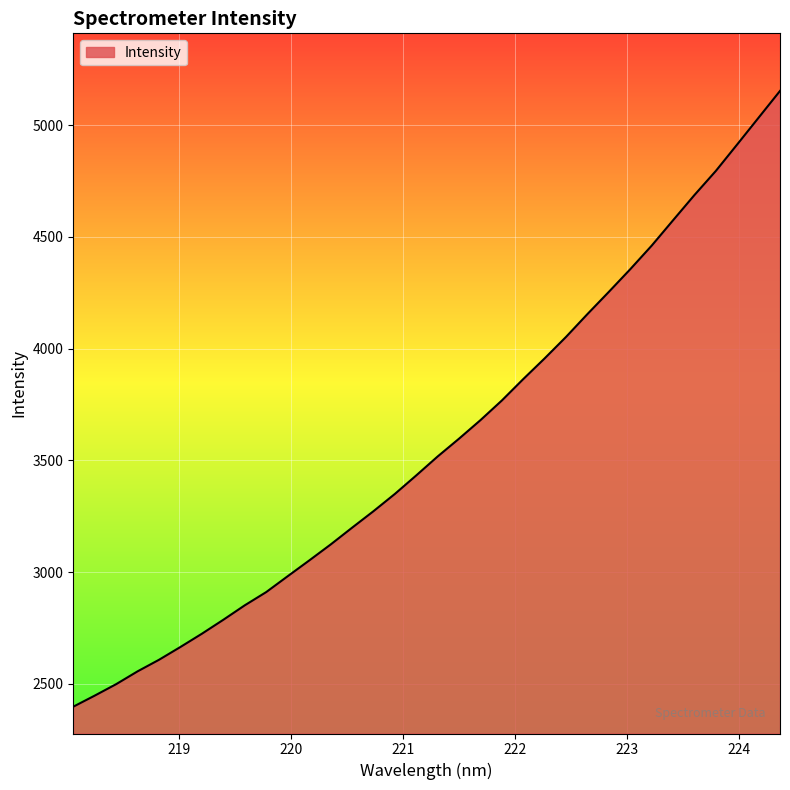

What is the smallest value displayed?

2398.2